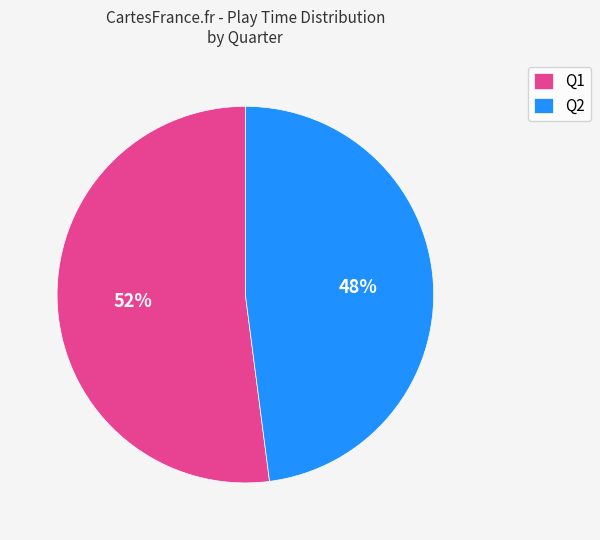

Rank the categories by value from lowest to highest.

Q2, Q1